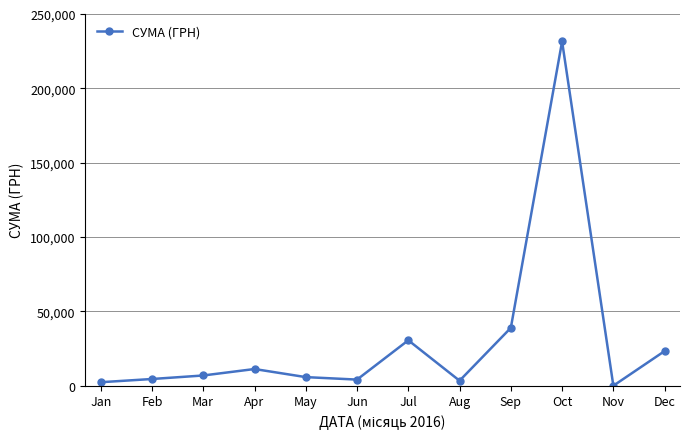

What is the difference between the maximum and minimum values?

231552.2